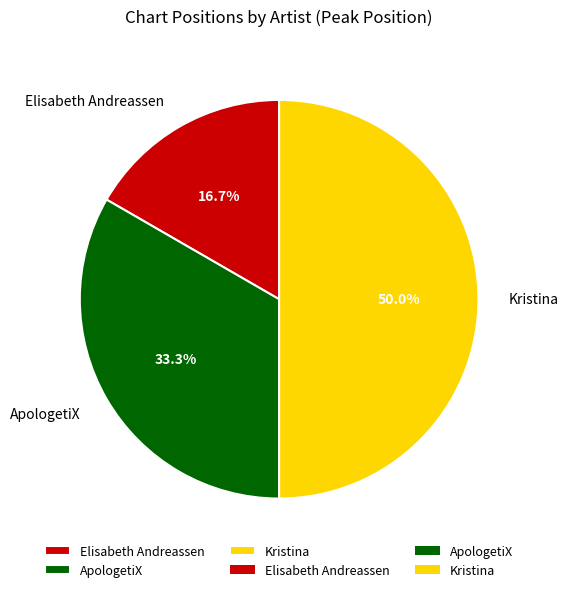

How many slices are in this pie chart?

3